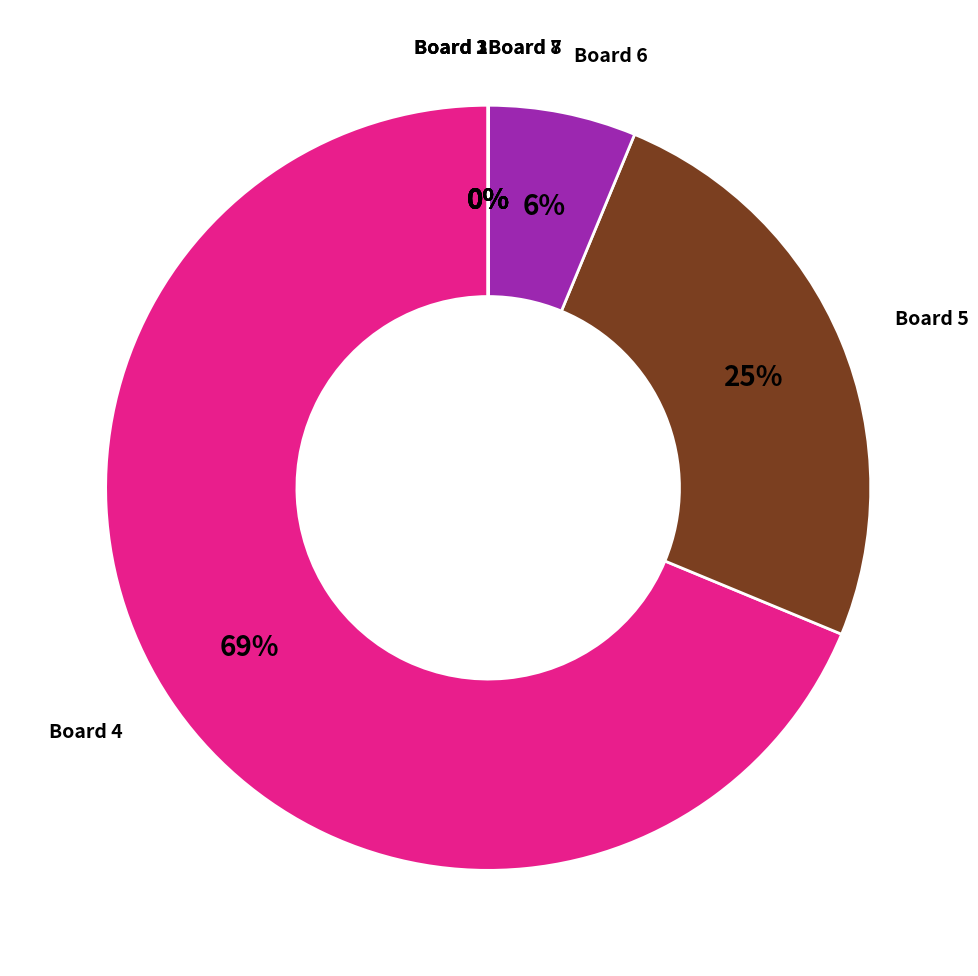

Is there a majority slice in this chart?

Yes